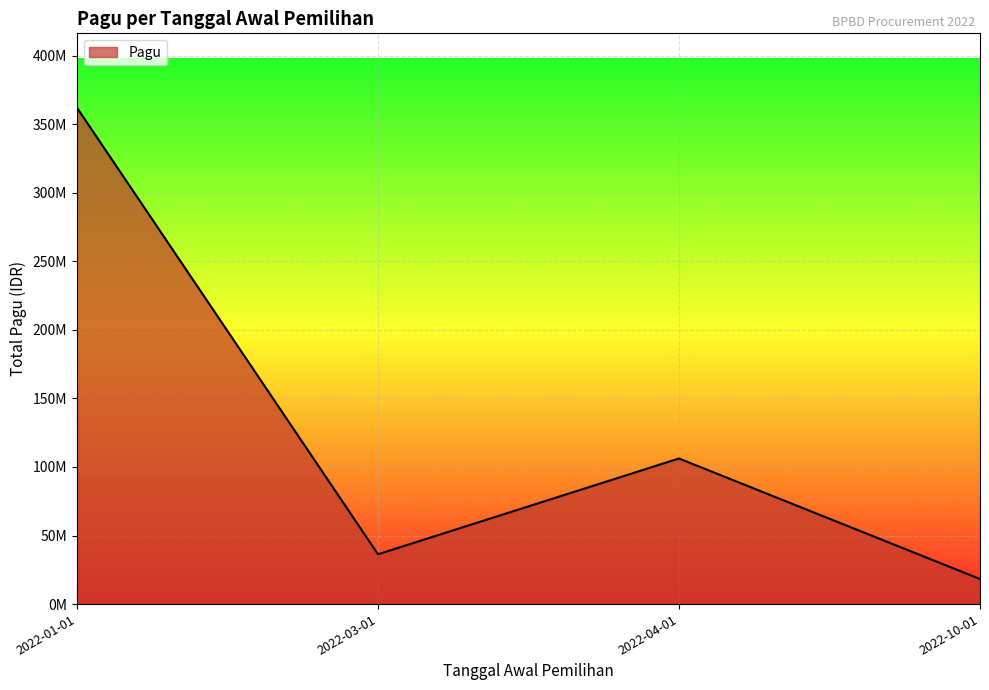

At which category does the data reach its first local valley?

2022-03-01